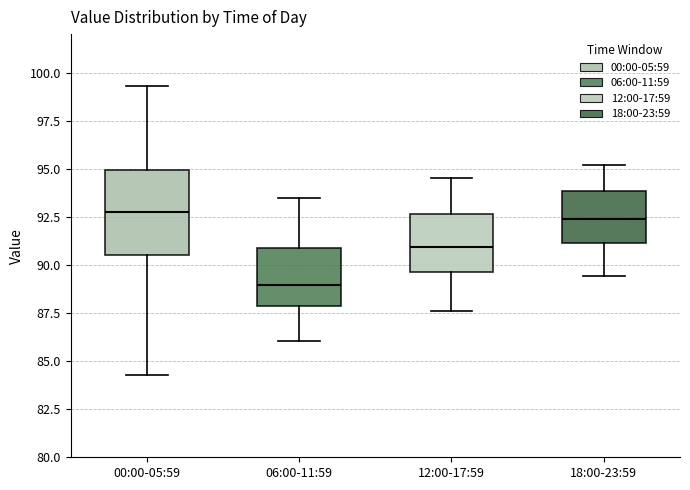

Reading left to right, read every box against the y-axis: the position of its median line, the range the box covers, and the ends of its whiskers. The values are not printed on the chart, so give them approximately, as read against the axis.

00:00-05:59: median 92.5, box 90.5 to 95.0, whiskers 84.5 to 99.5
06:00-11:59: median 89.0, box 88.0 to 91.0, whiskers 86.0 to 93.5
12:00-17:59: median 91.0, box 89.5 to 92.5, whiskers 87.5 to 94.5
18:00-23:59: median 92.5, box 91.0 to 94.0, whiskers 89.5 to 95.0